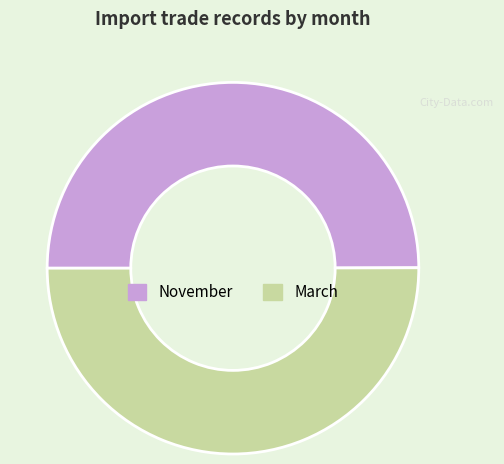

Combined, do March and November account for over 50%?

Yes